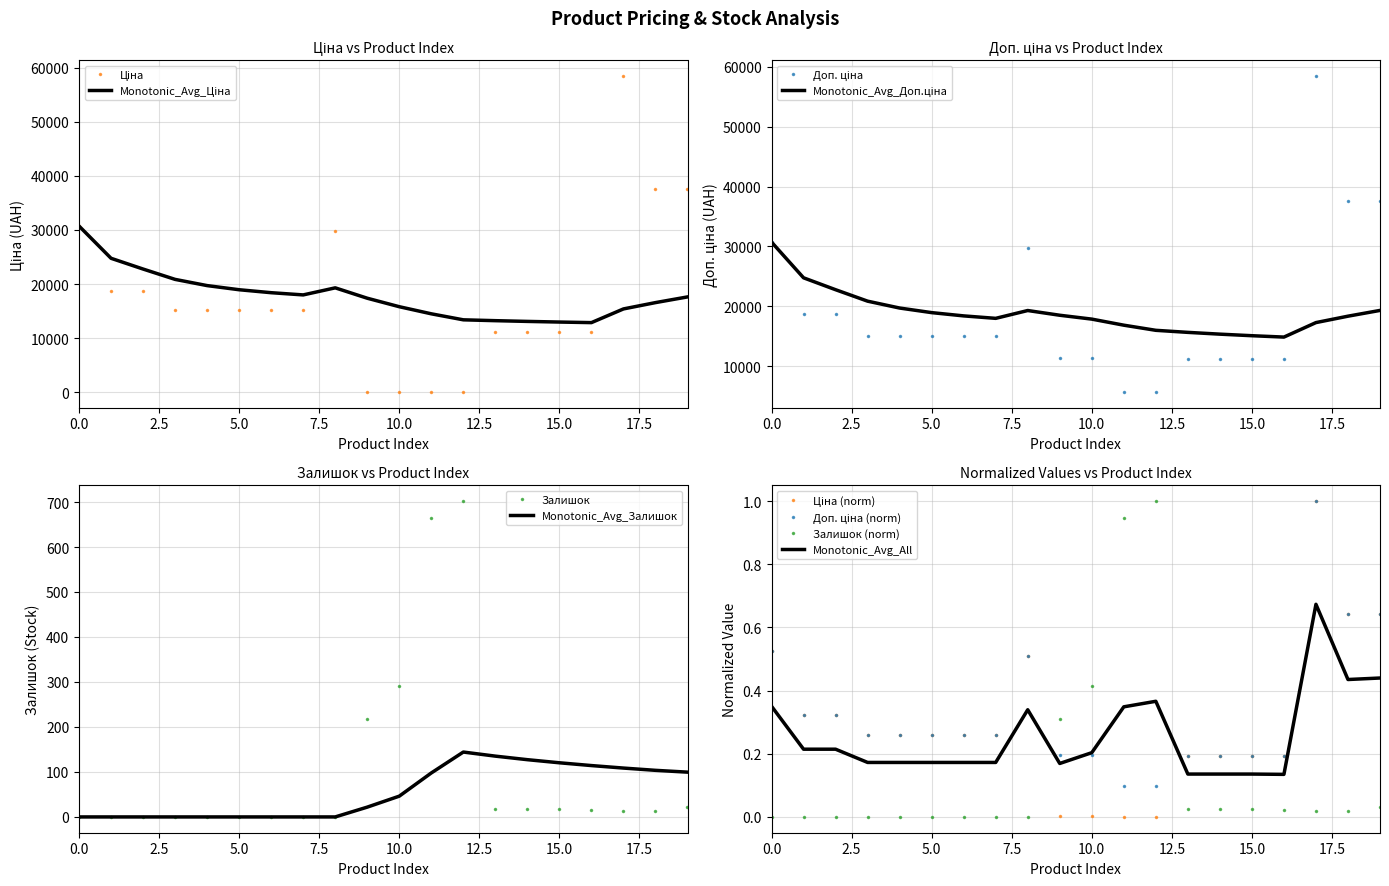

The Залишок series shows 425.0 at 0.0. True or false?

False